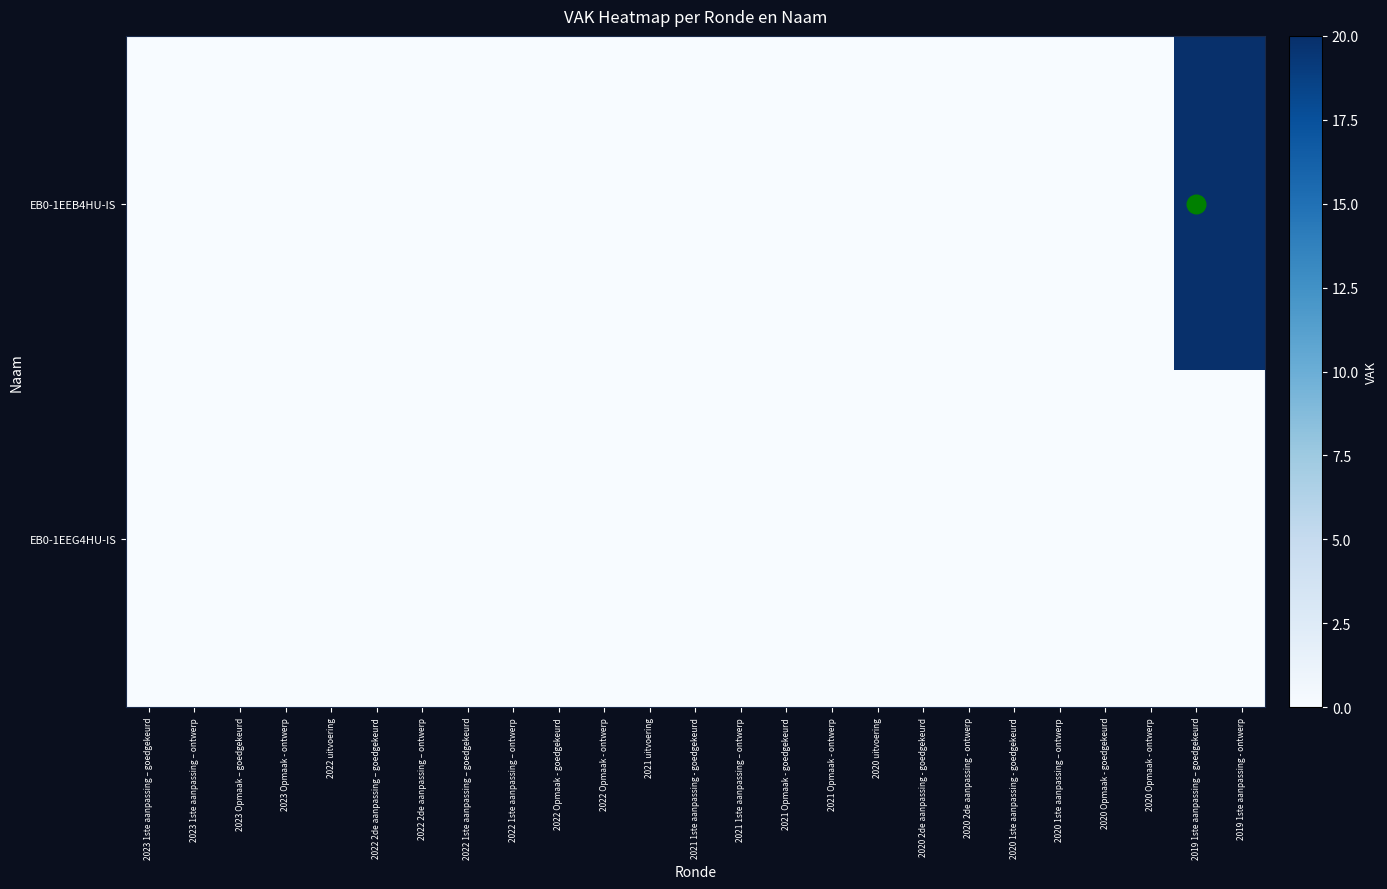

At how many categories does at least one series exceed 6?

2